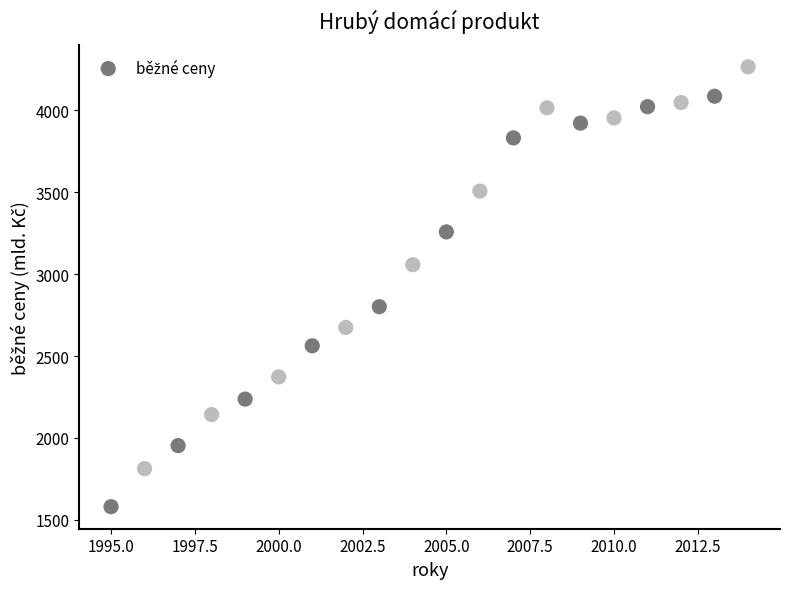

What is the range of Y values (max minus min)?

2686.0